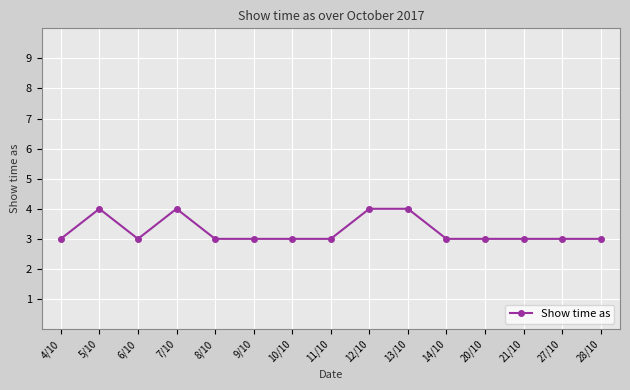

Approximately how many times larger is the value at 5/10 compared to 7/10?

1.0